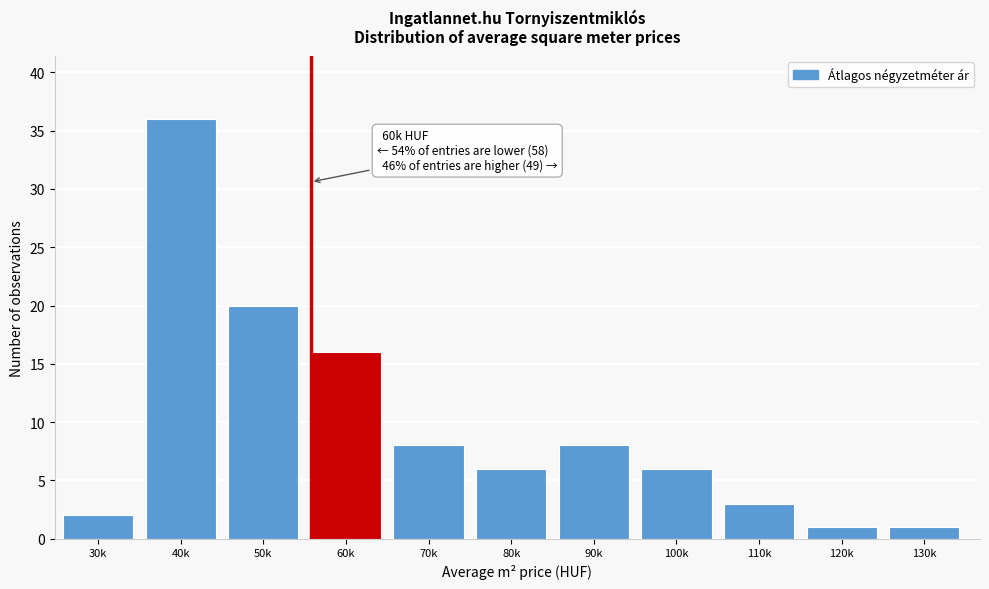

Reading left to right, list all the values displayed in this chart.

2	36	20	16	8	6	8	6	3	1	1